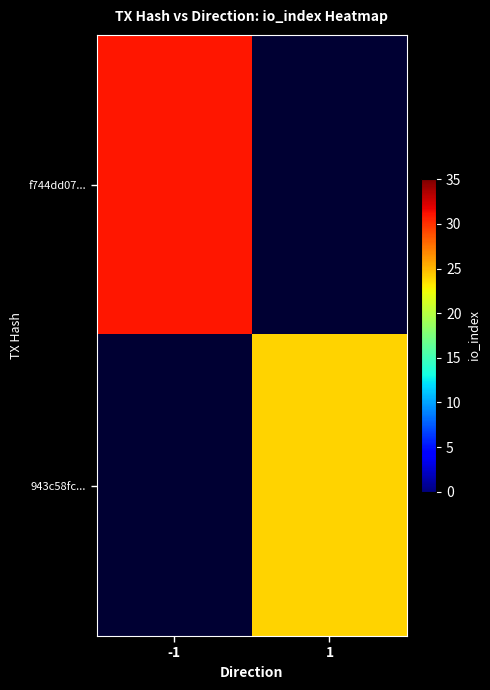

What is the maximum value for f744dd07...?

31.0